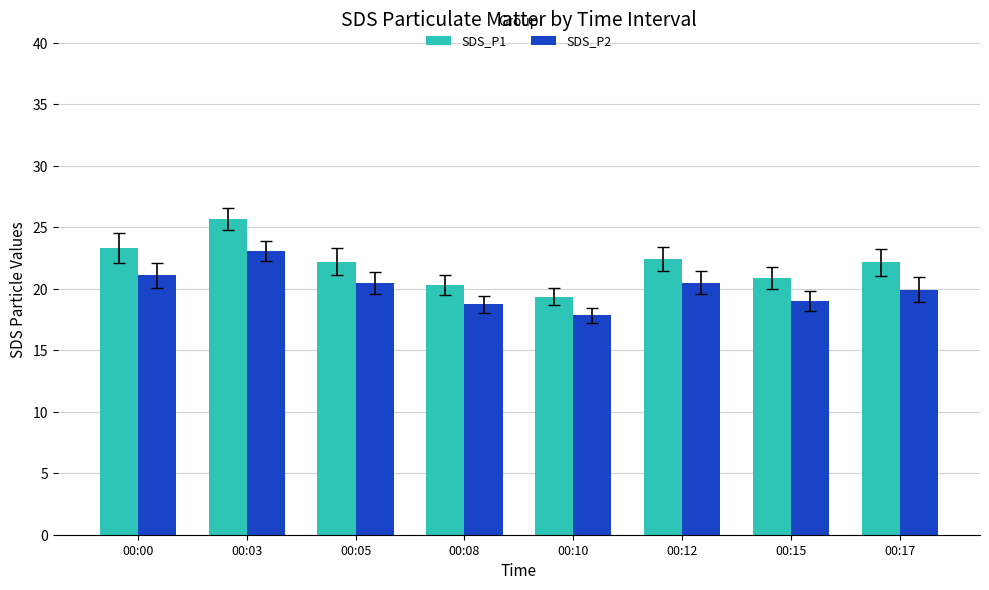

How many series are shown in this chart?

2